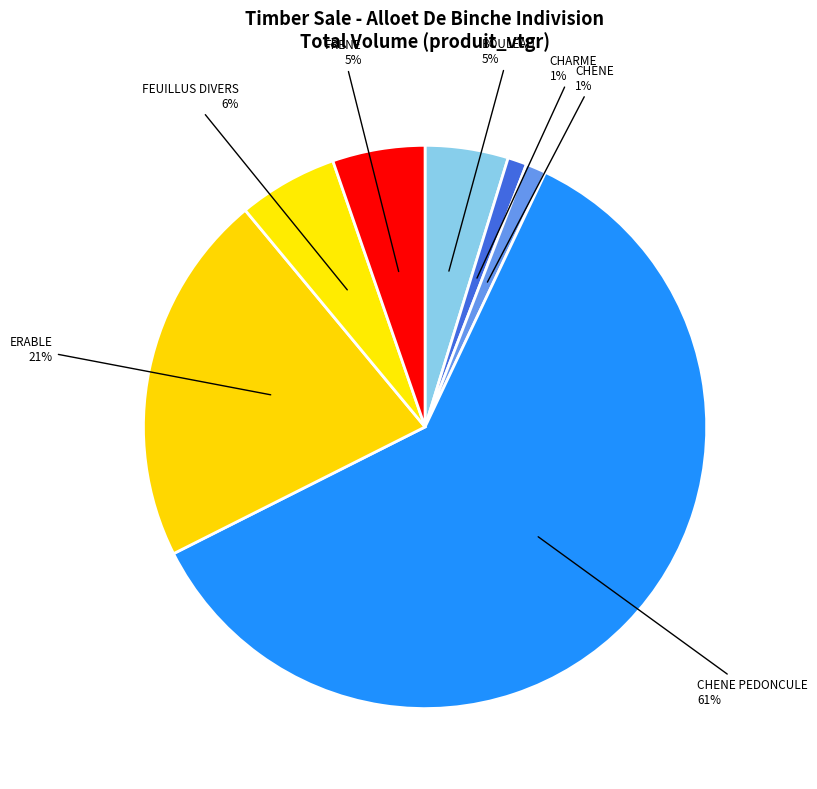

To the nearest percent, what is the average slice percentage?

14%